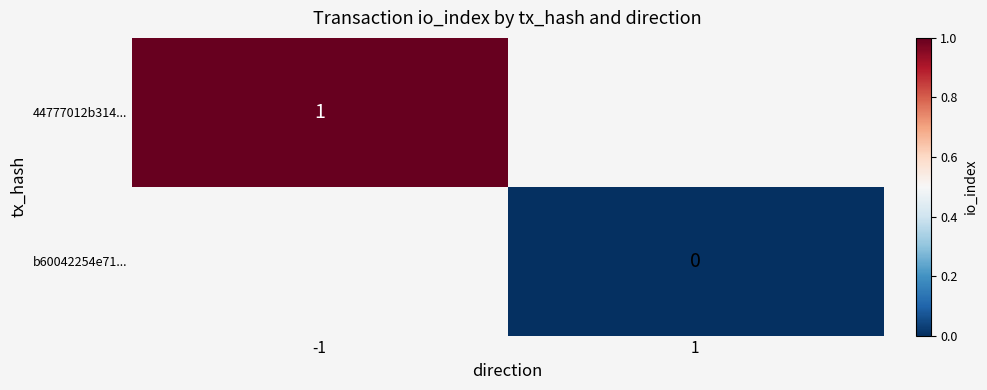

Is the value of 44777012b314... at -1 greater than the value of b60042254e71... at 1?

Yes